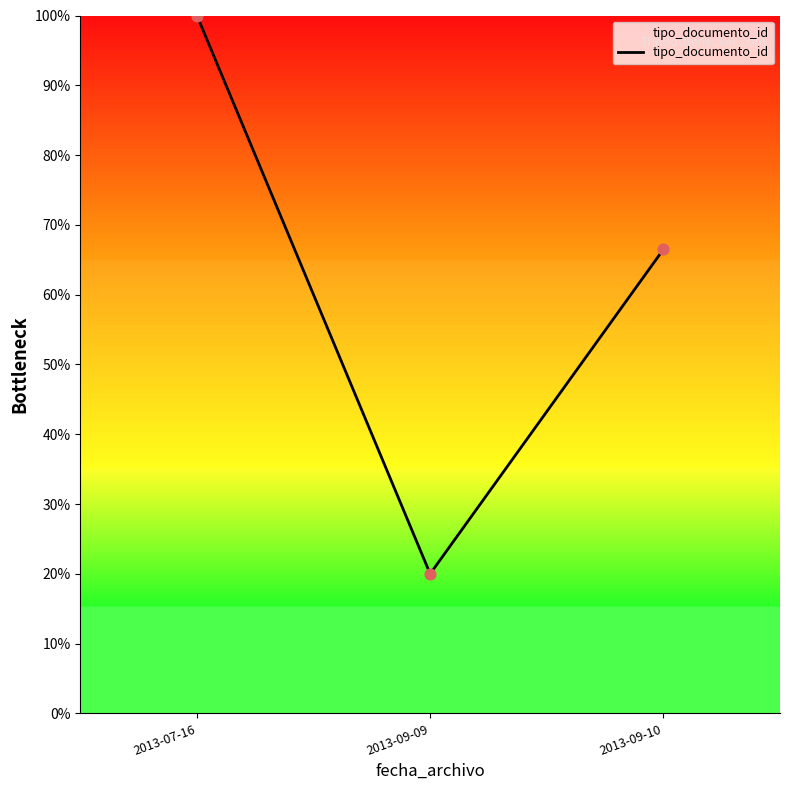

What is the ratio of the value at 2013-09-09 to the value at 2013-09-10?

0.3